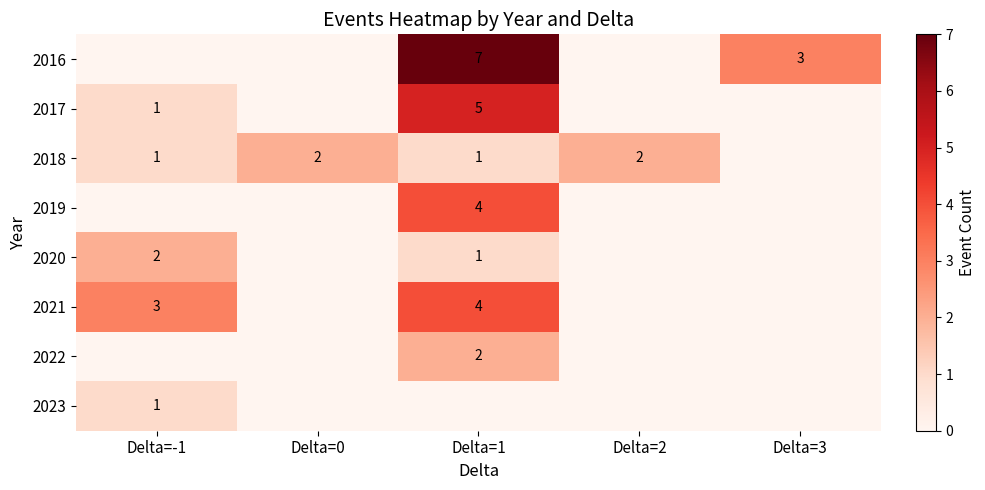

True or false: 2020 has a value of 1 at Delta=1.

True